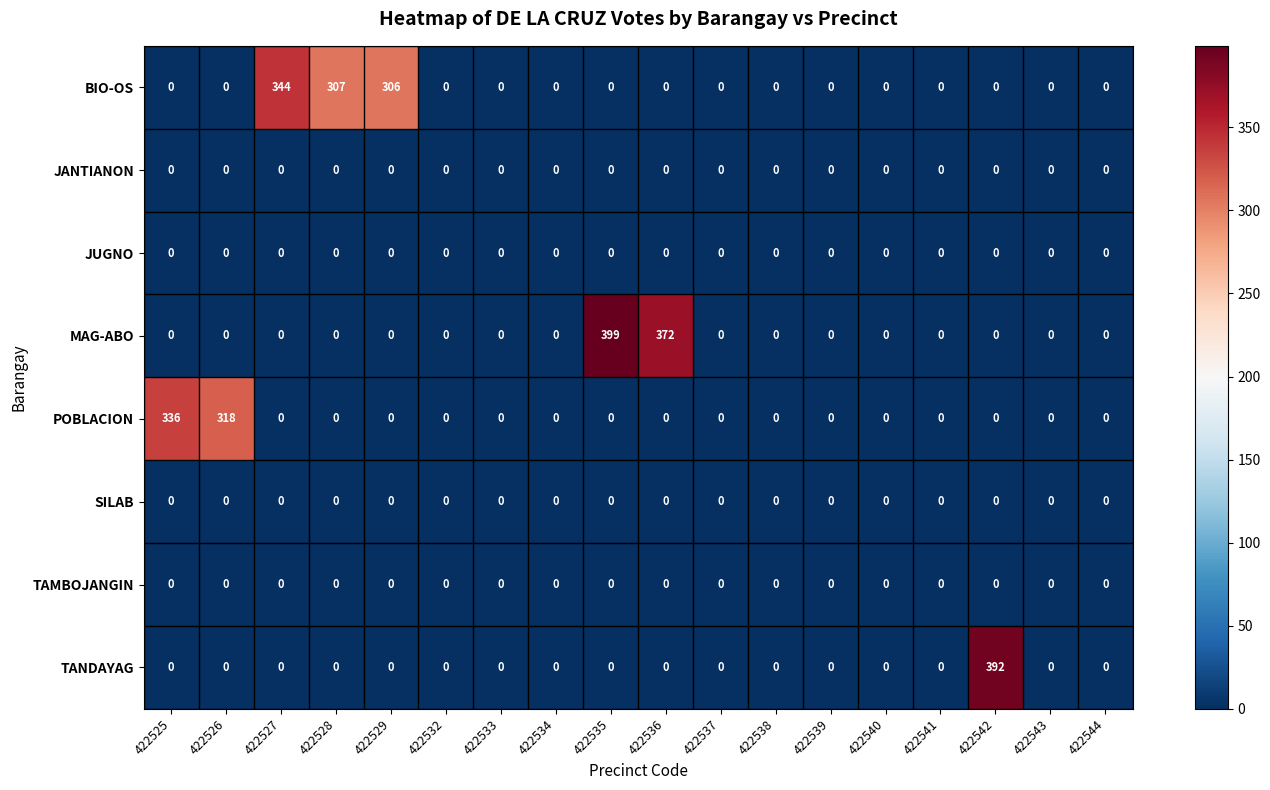

Which series has the widest spread of values?

MAG-ABO